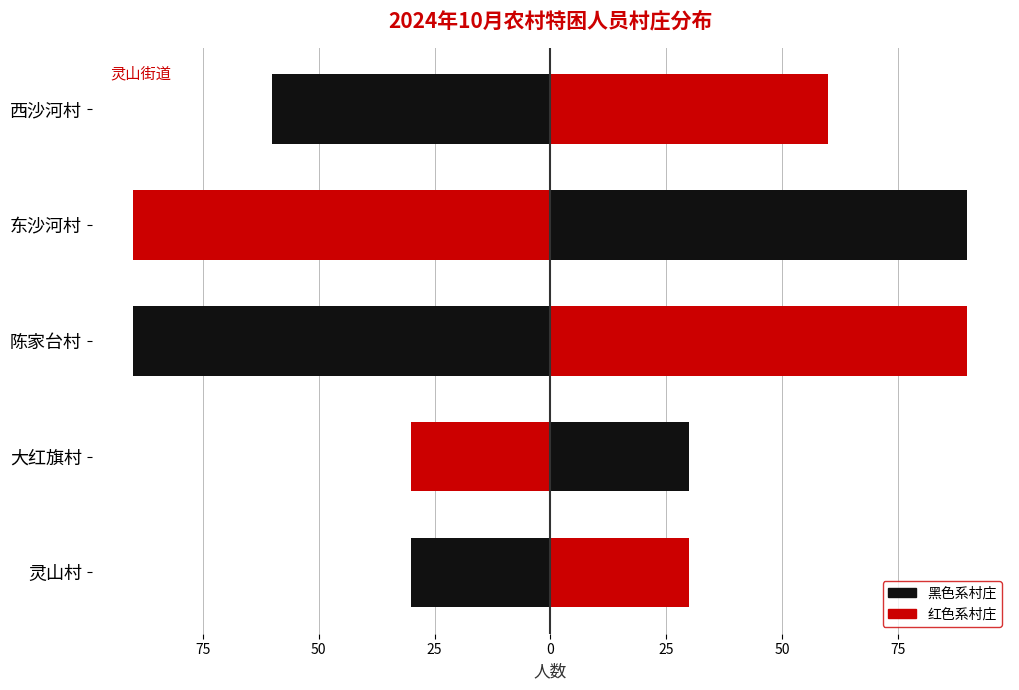

Is it true that the value at 灵山村 is 2?

False